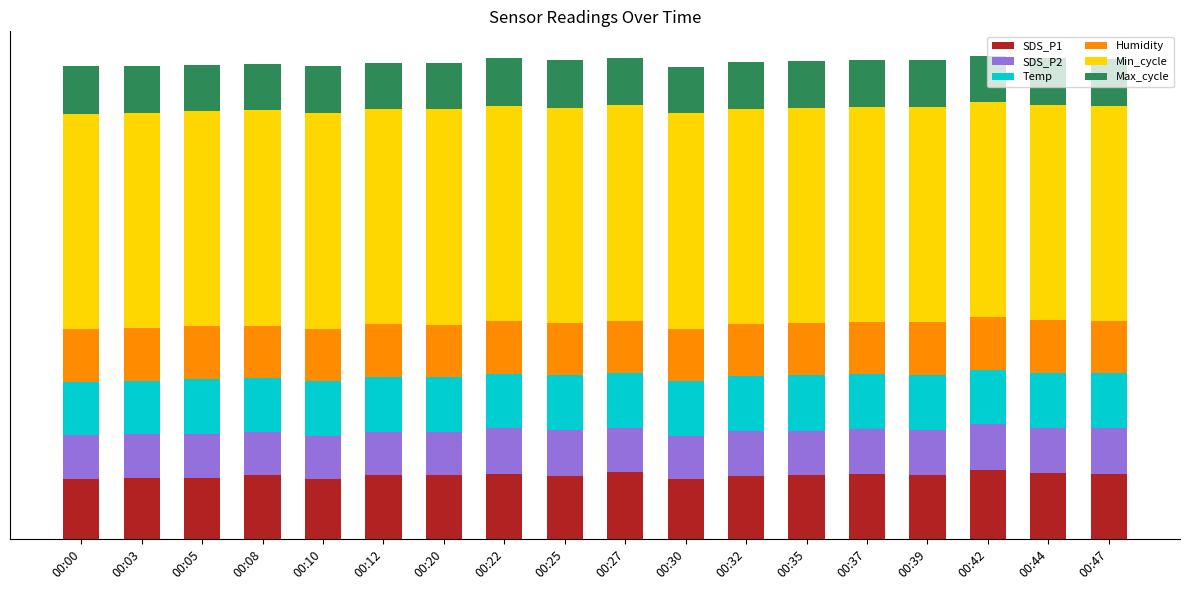

Does the chart contain any negative values?

No